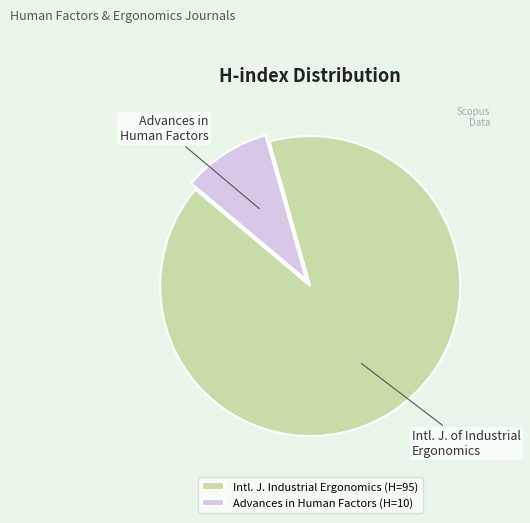

How many slices are in this pie chart?

2